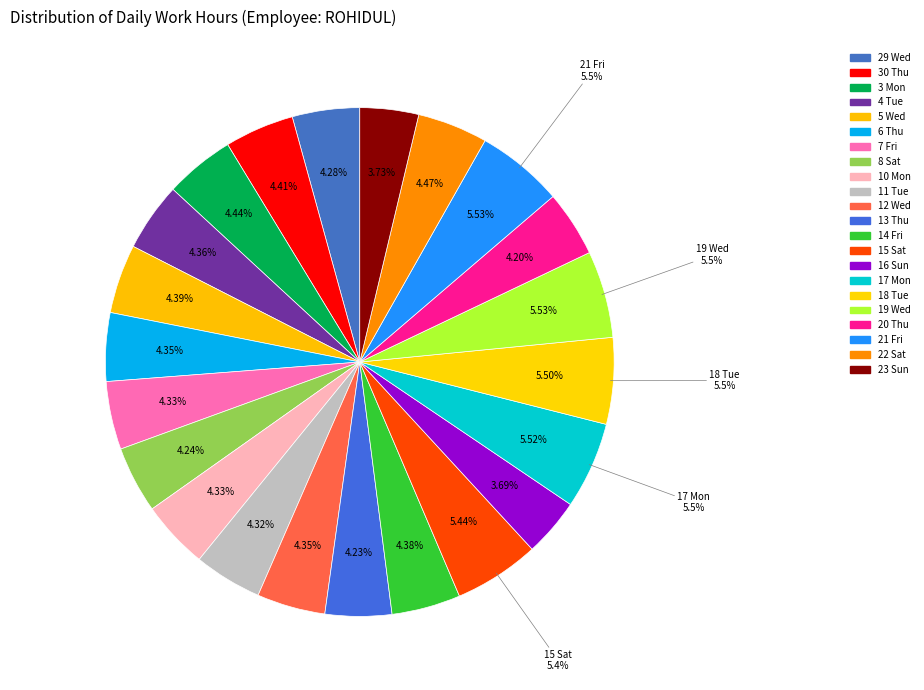

The 21 Fri slice represents 16% of the pie. True or false?

False